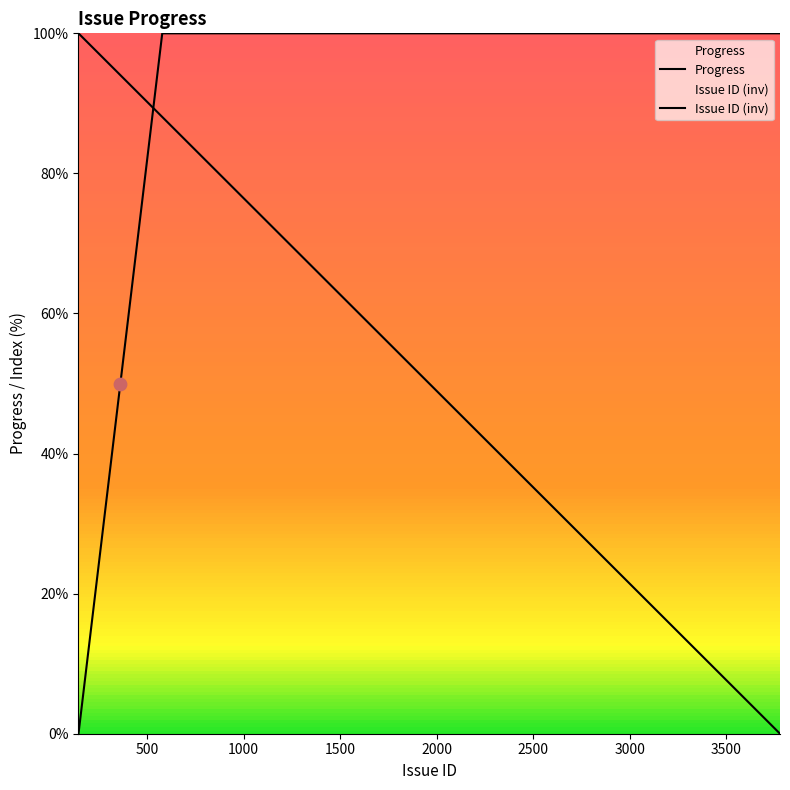

What is the ratio of the value at 3182 to the value at 578?

1.0